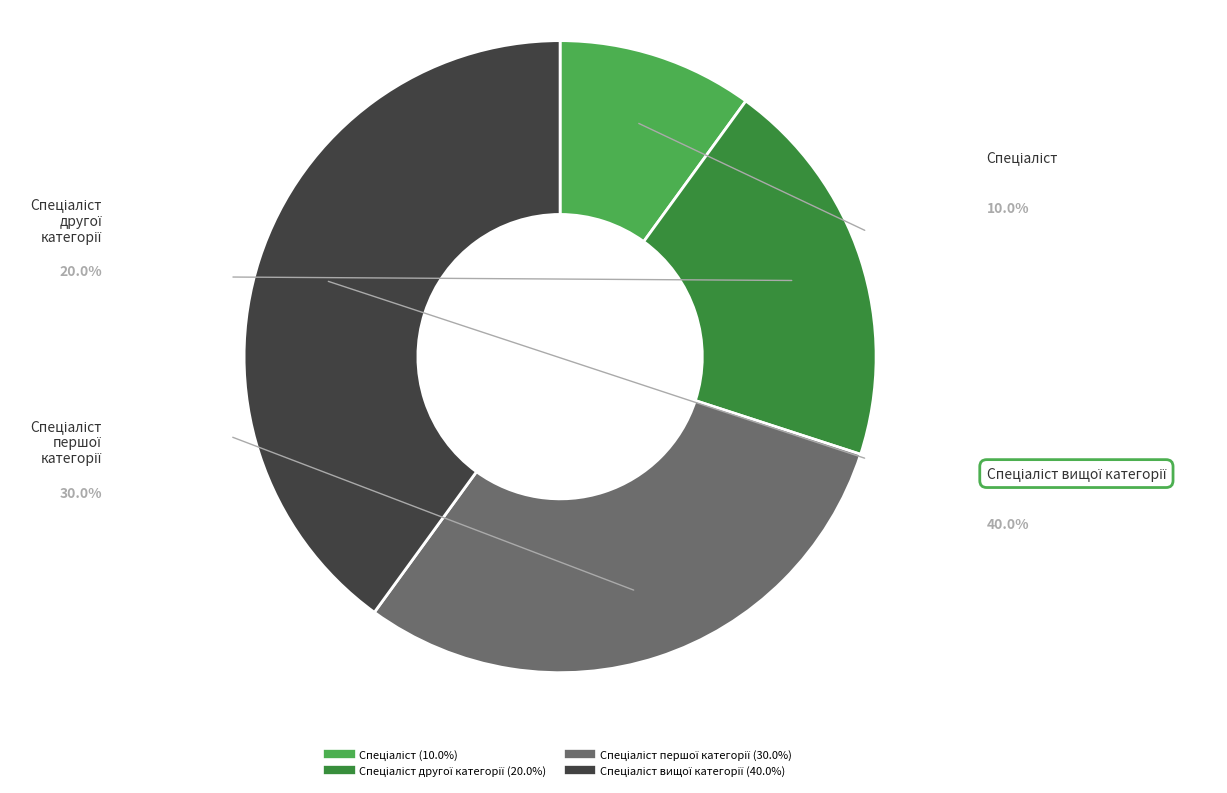

How many segments does this pie chart have?

4